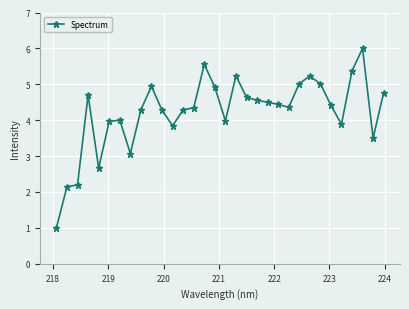

How many series are shown in this chart?

1